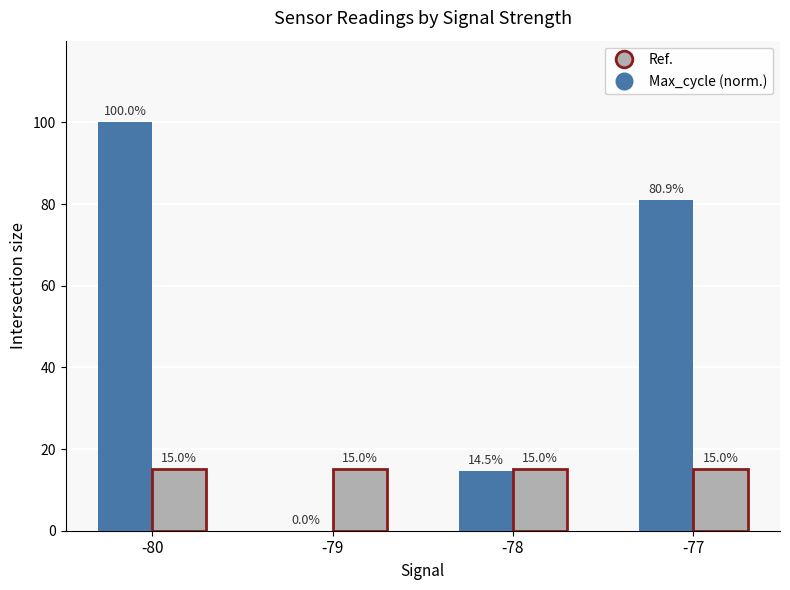

Count the number of data series in this chart.

2